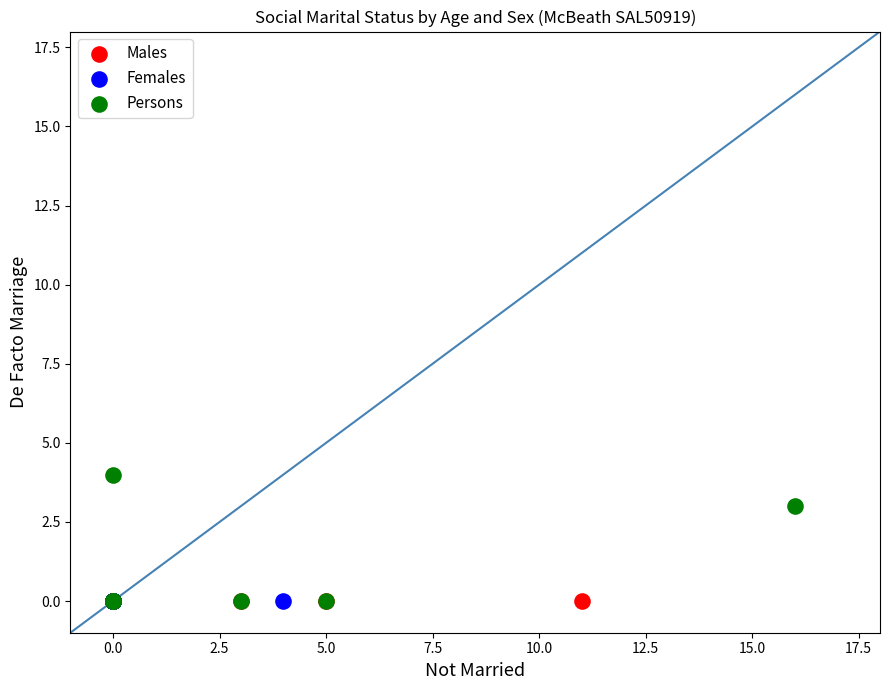

What are all the series names shown in the legend?

Males, Females, Persons